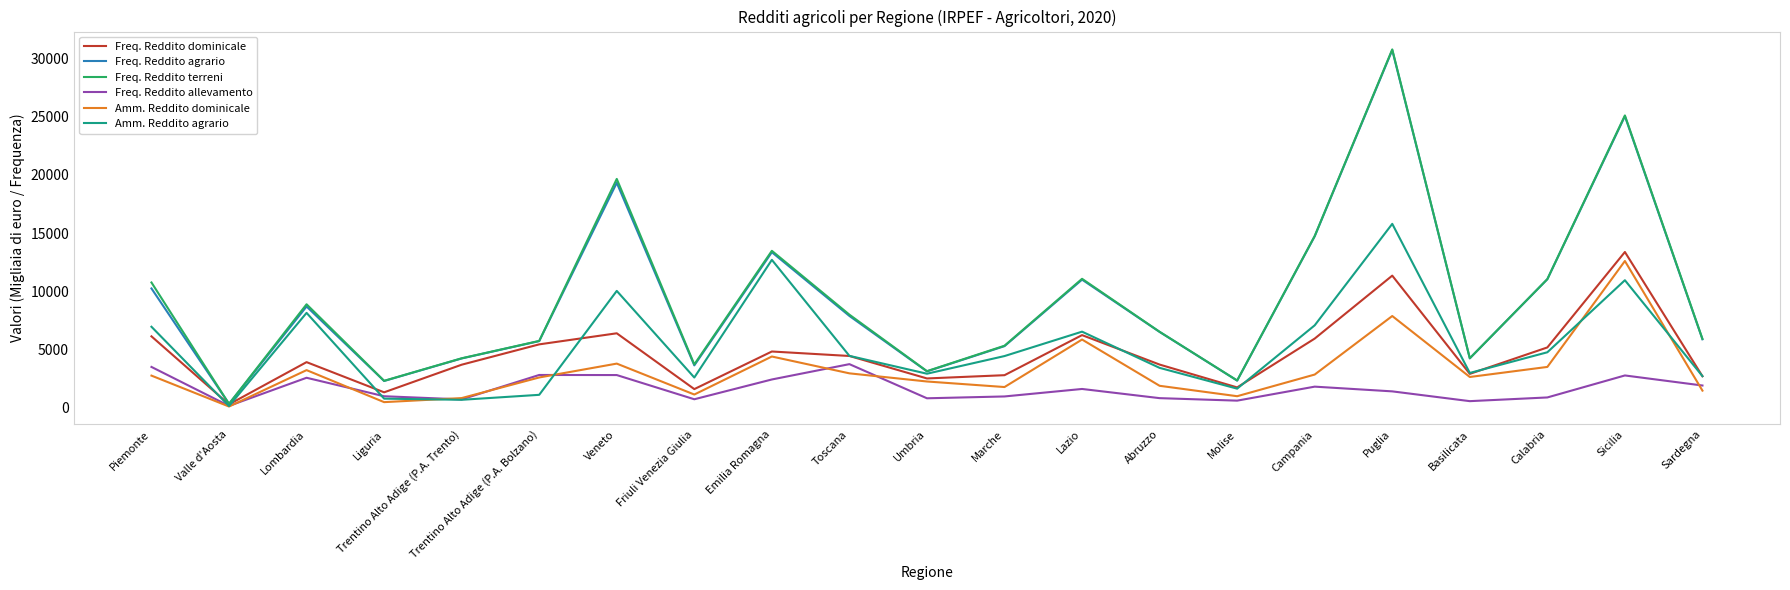

At which category does Freq. Reddito allevamento reach its first local valley?

Valle d'Aosta